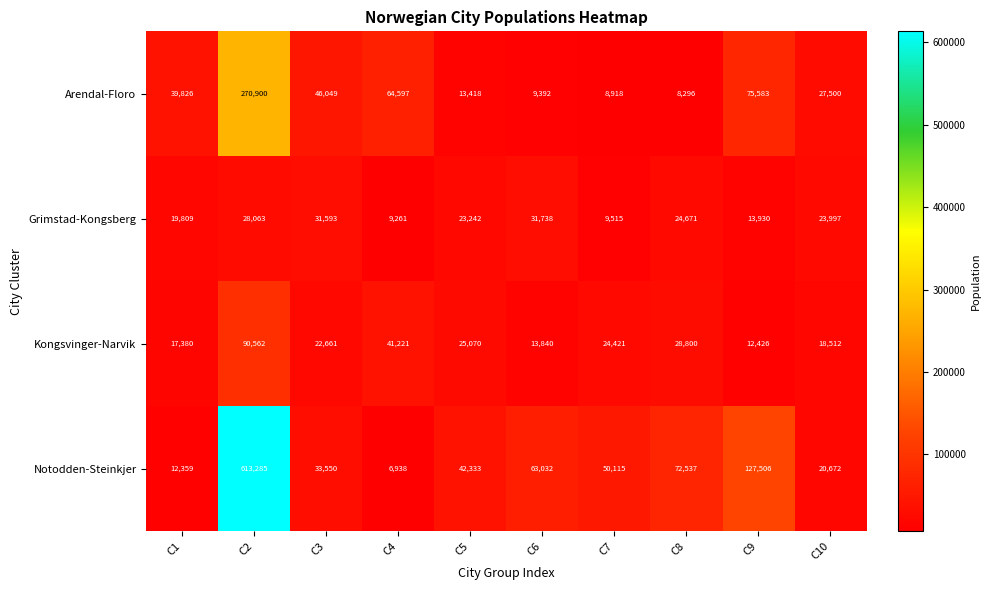

Which series has the widest spread of values?

Notodden-Steinkjer